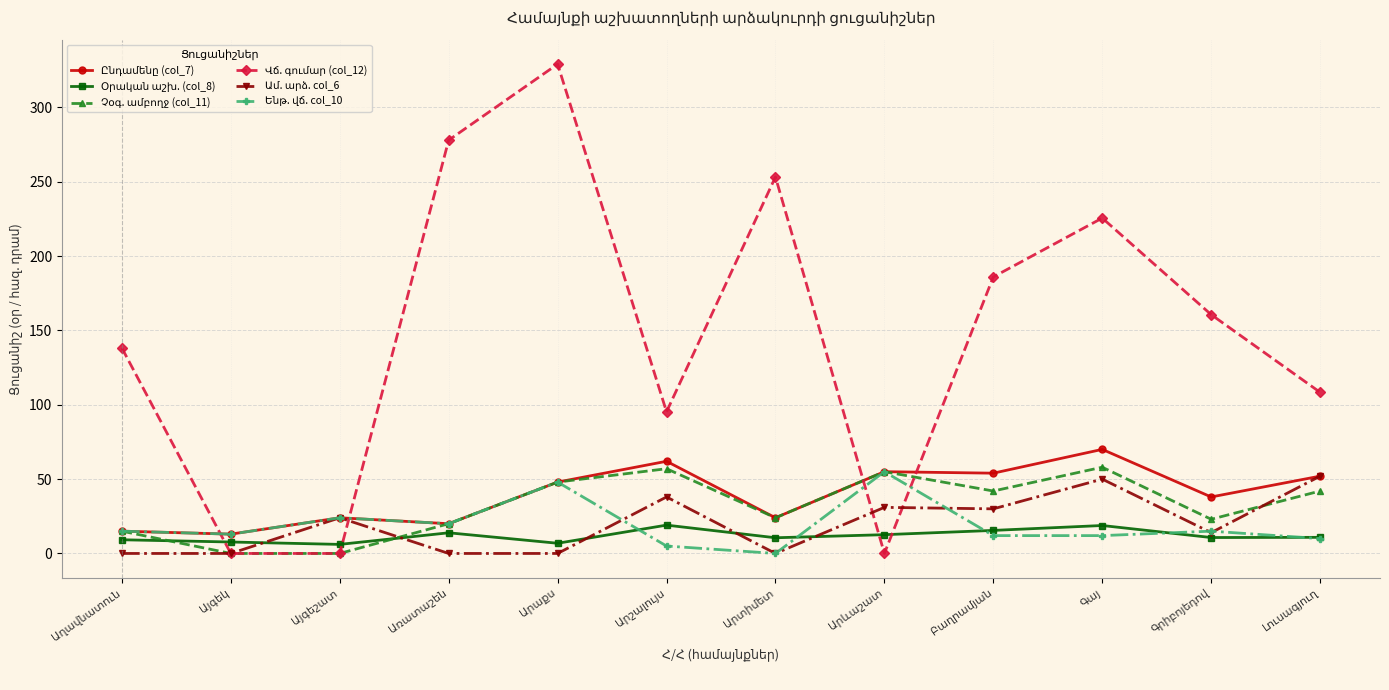

What is the greatest value displayed?

329.1